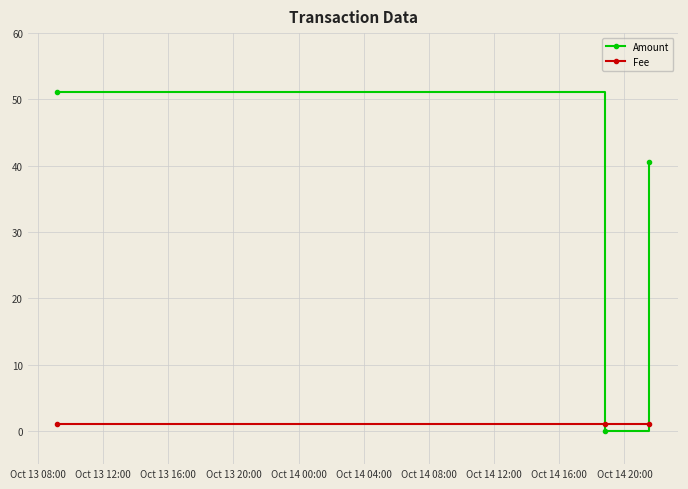

How many distinct data groups are displayed?

2